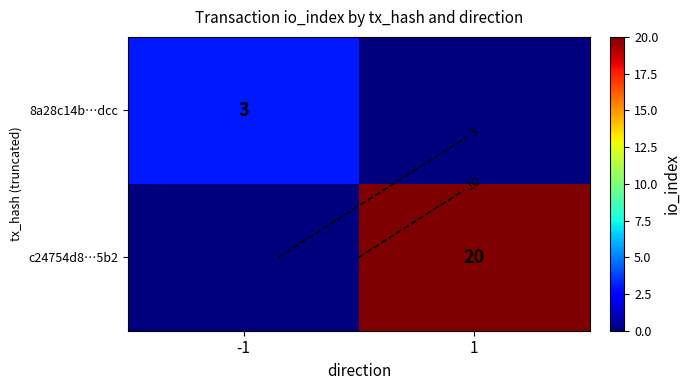

Between -1 and 1, which series saw the biggest shift?

c24754d8…5b2